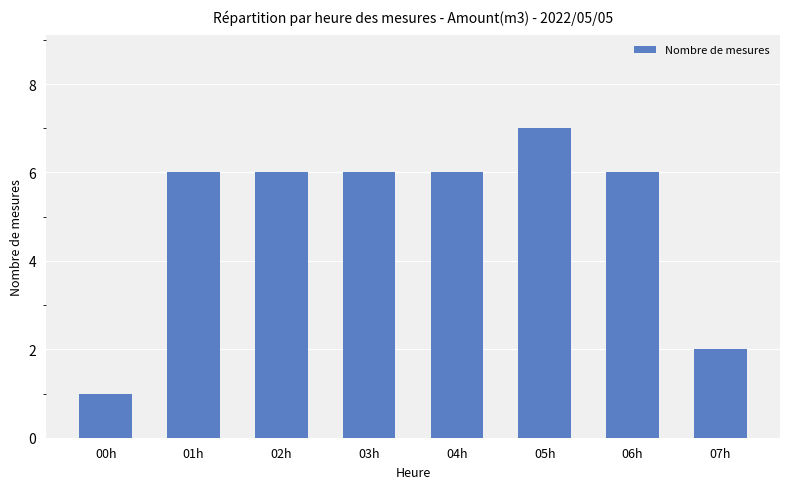

Count the number of data series in this chart.

1